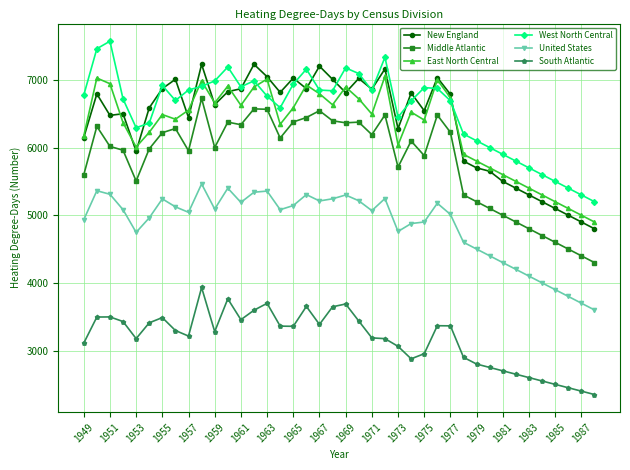

How many lines are shown in the chart?

6